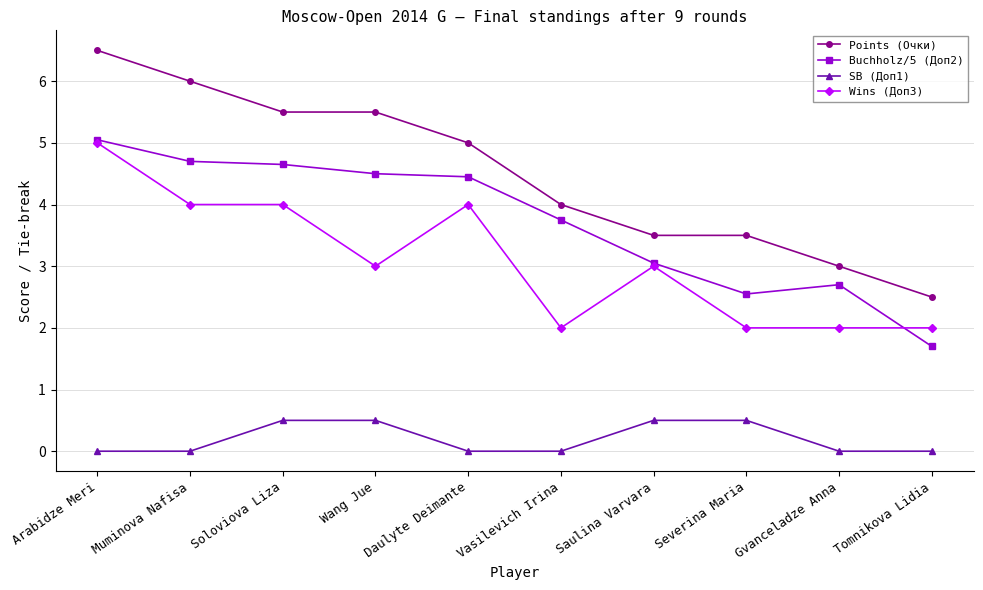

At which category is the sum across all series the highest?

Arabidze Meri